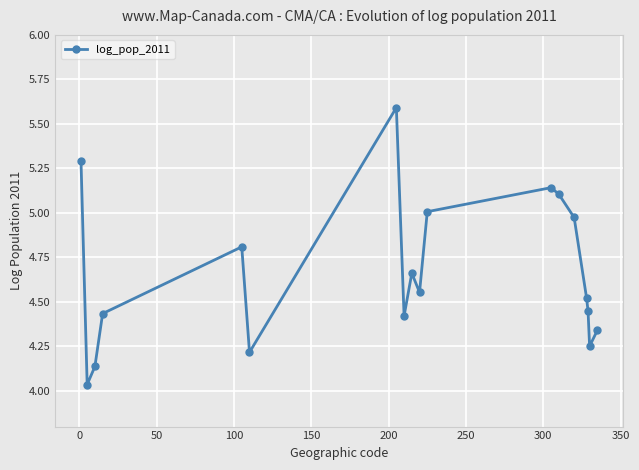

What is the greatest value displayed?

5.6